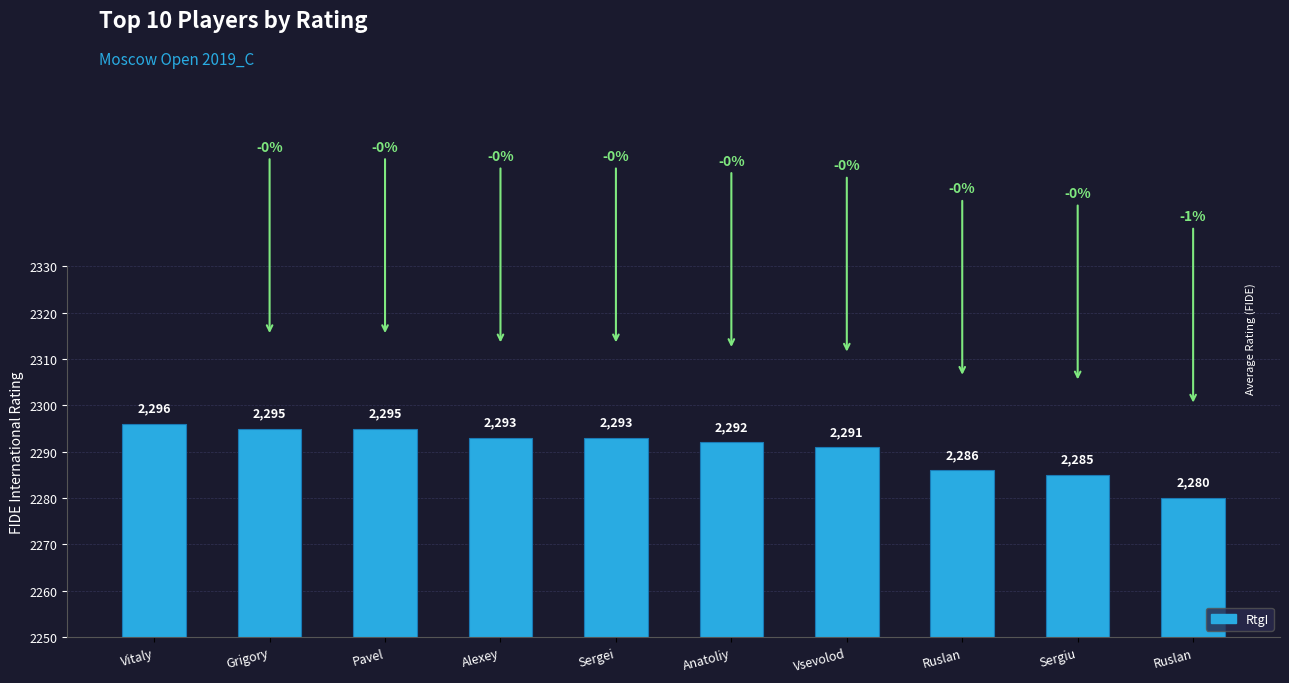

Which category has the lowest value across all series?

Ruslan